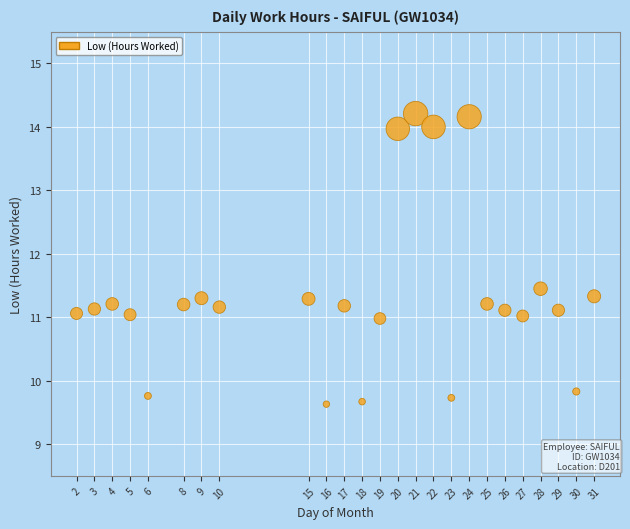

What is the range of Y values (max minus min)?

4.6